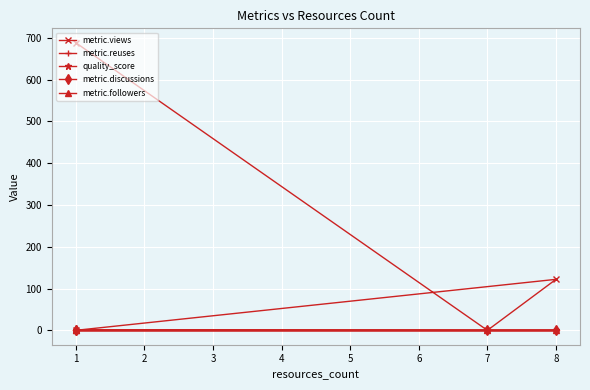

Which series has the widest spread of values?

metric.views